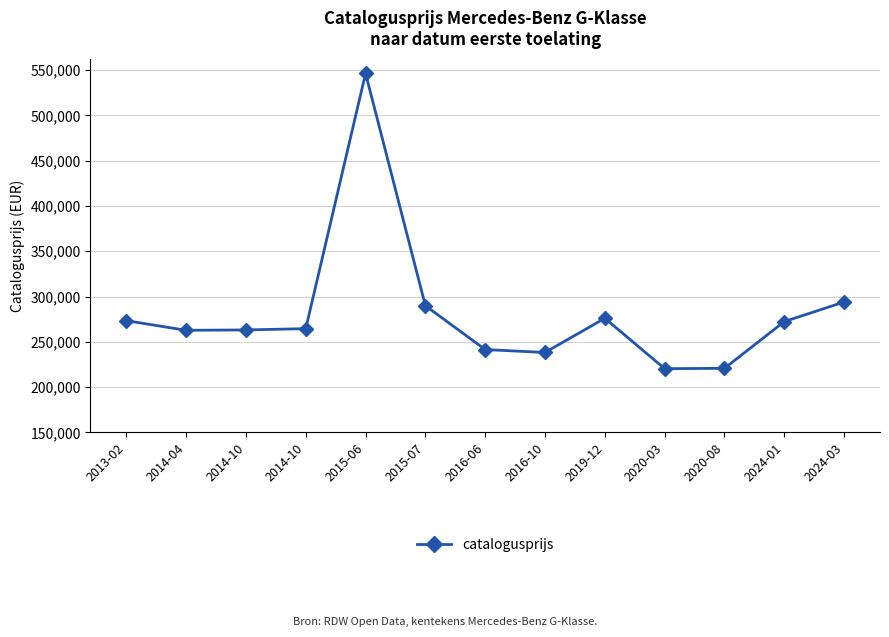

Which label corresponds to the largest value in the chart?

2015-06